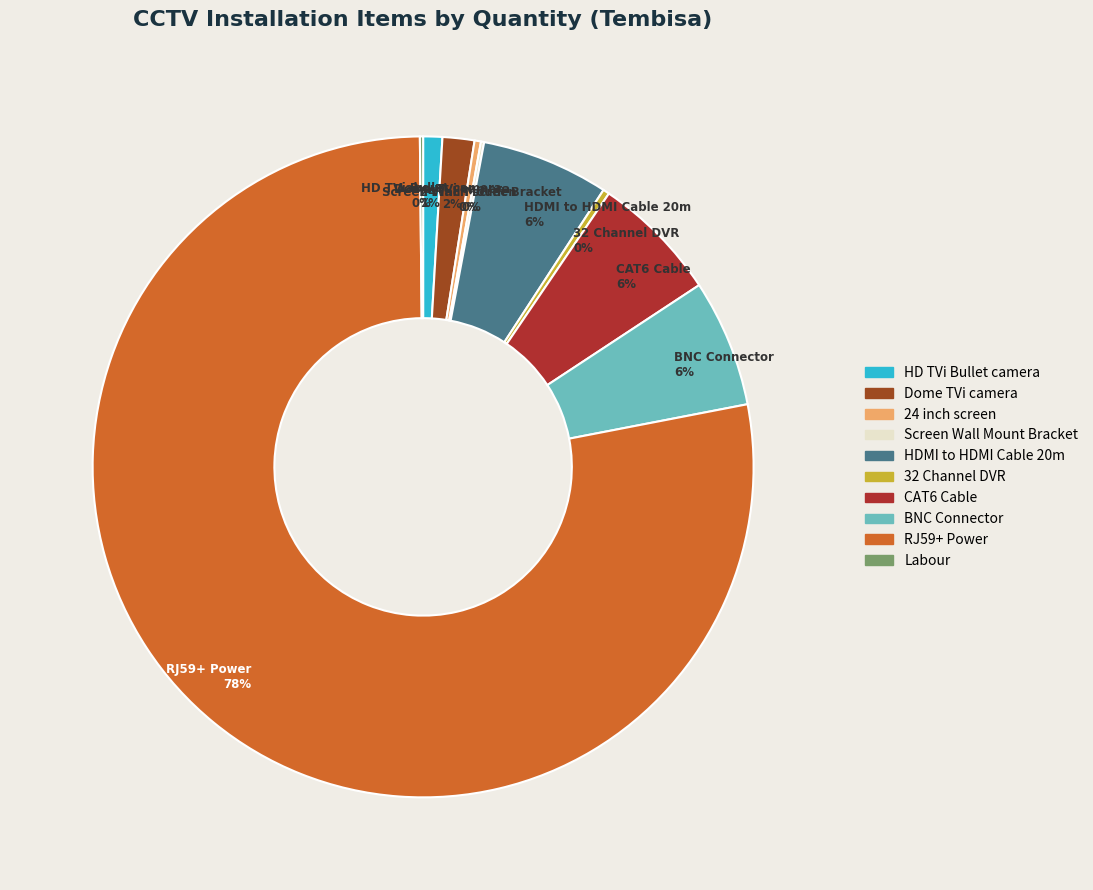

Is it true that BNC Connector is 6% of the pie?

True